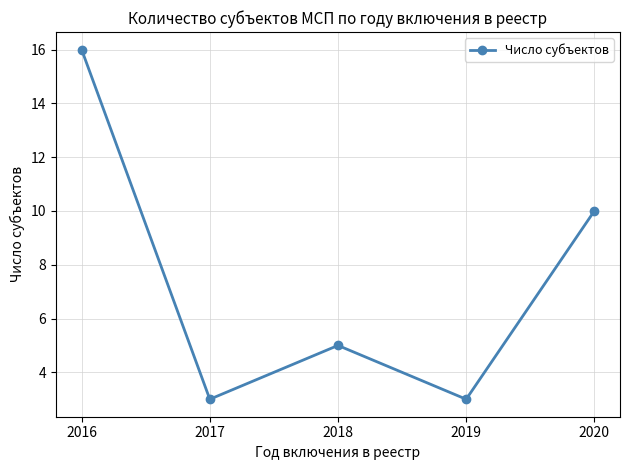

How many interior local valleys (lower than both neighbors) does the data have?

2